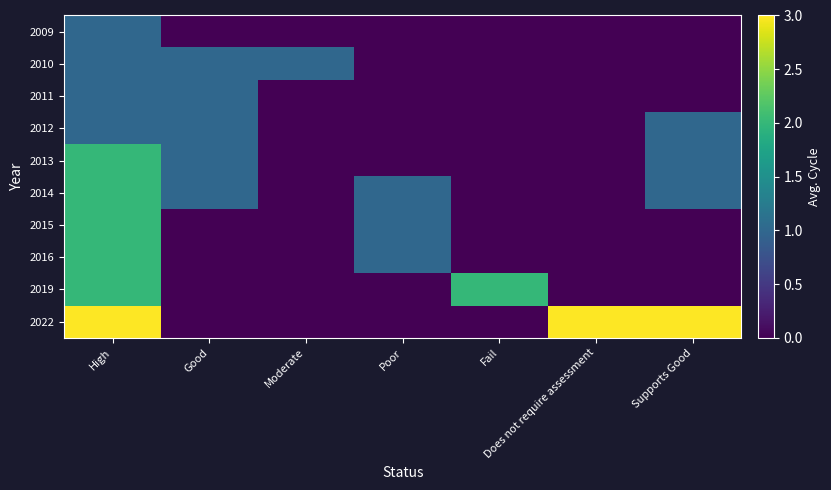

At which category is the sum across all series the highest?

High